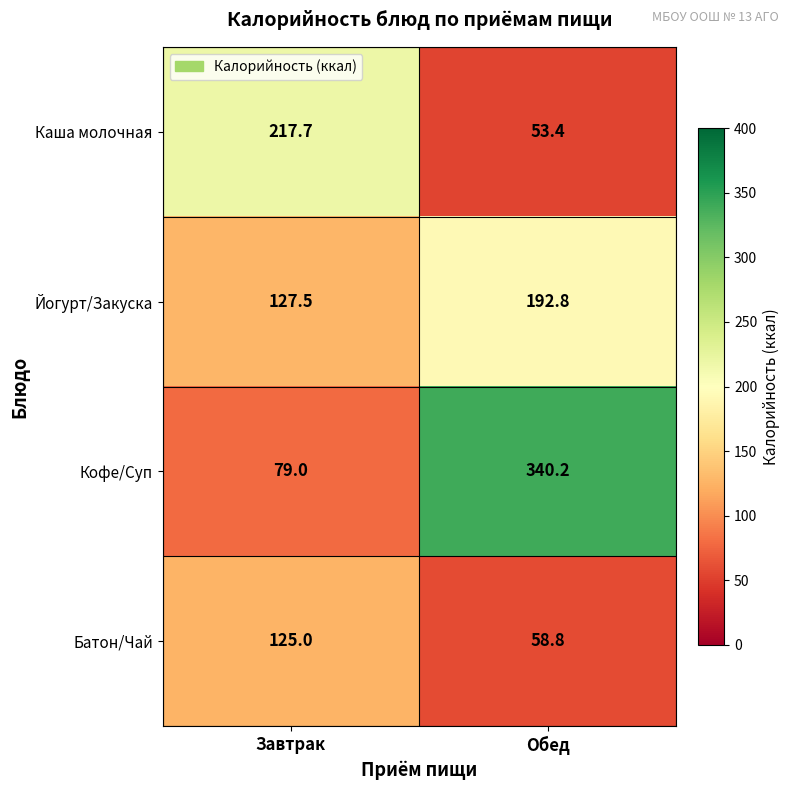

Rank the series at Обед from highest to lowest value.

Кофе/Суп, Йогурт/Закуска, Батон/Чай, Каша молочная